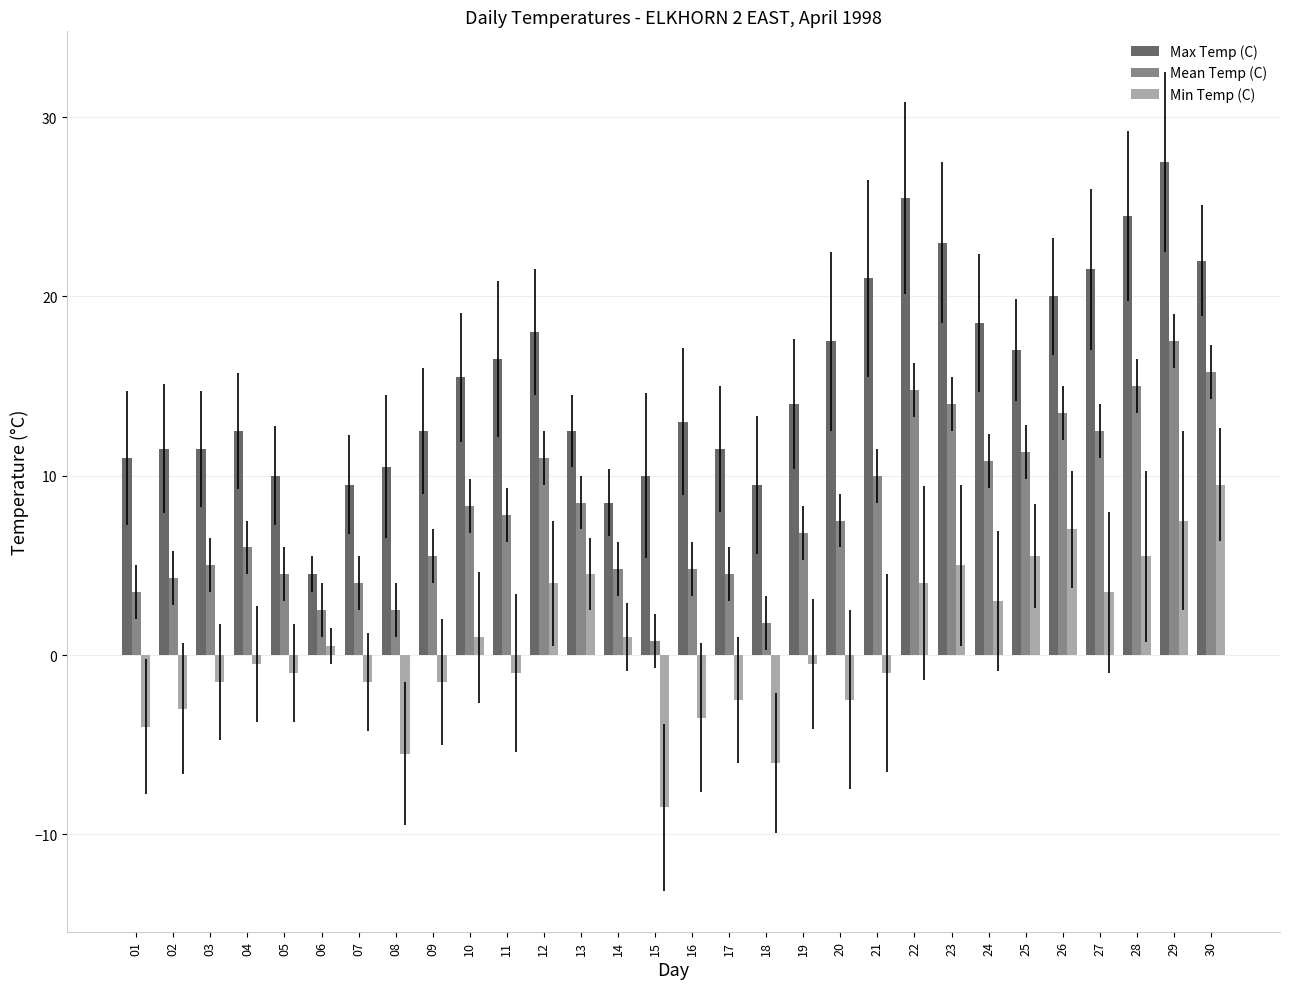

The value of Max Temp (C) at 05 is 10.0. True or false?

True